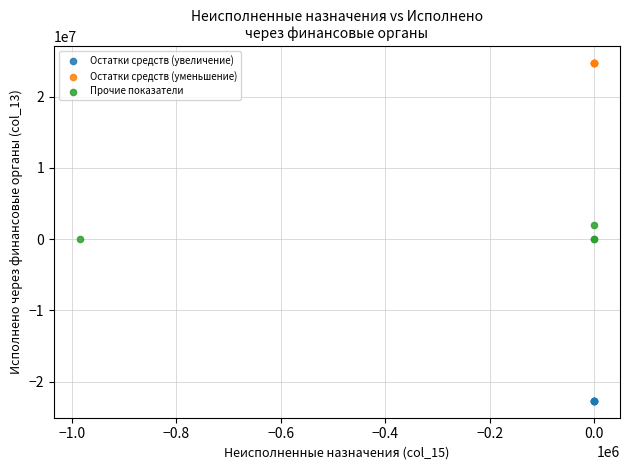

Which series reaches the maximum Y coordinate?

Остатки средств (уменьшение)